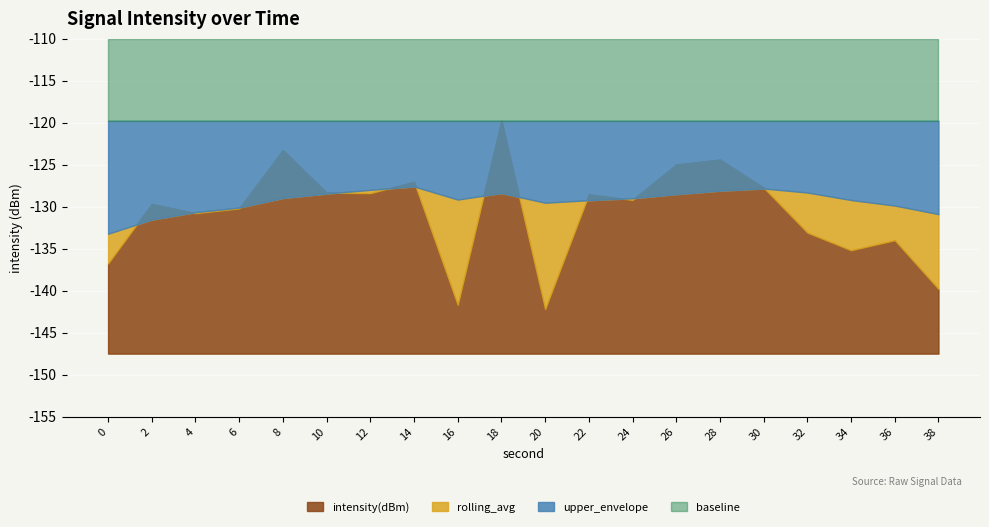

True or false: baseline and upper_envelope cross at least once.

False